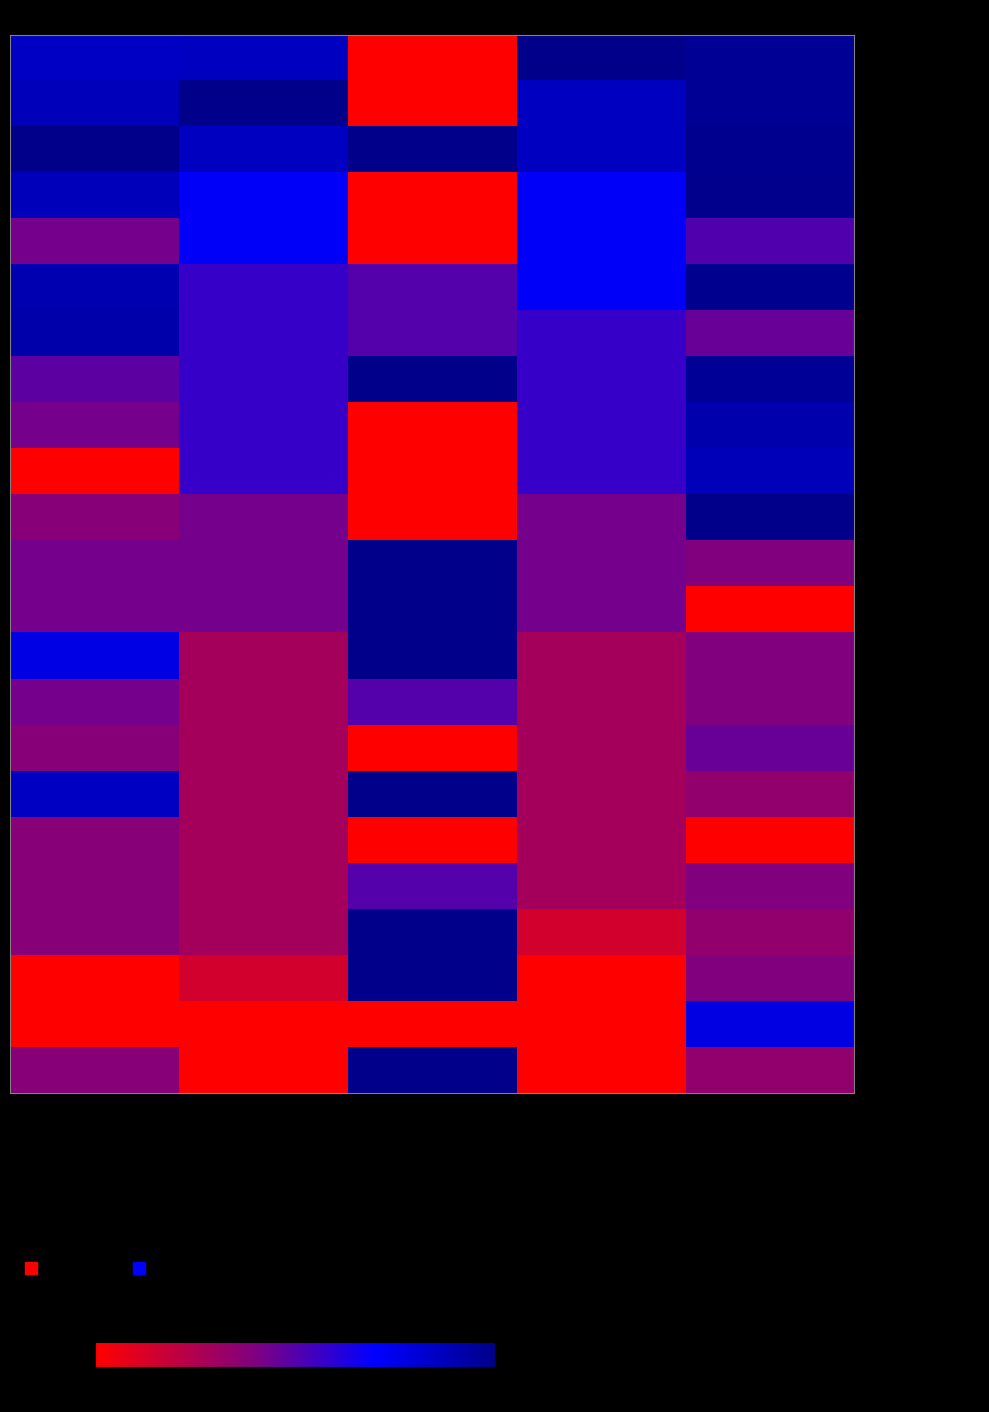

What is the greatest value displayed?

100.0